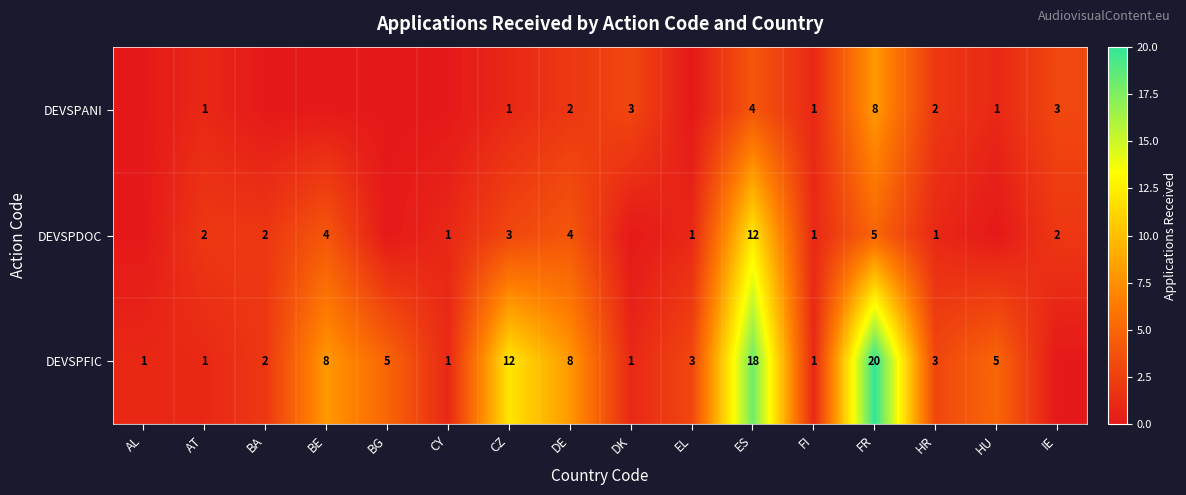

At DE, list the series in order from smallest to largest.

DEVSPANI, DEVSPDOC, DEVSPFIC